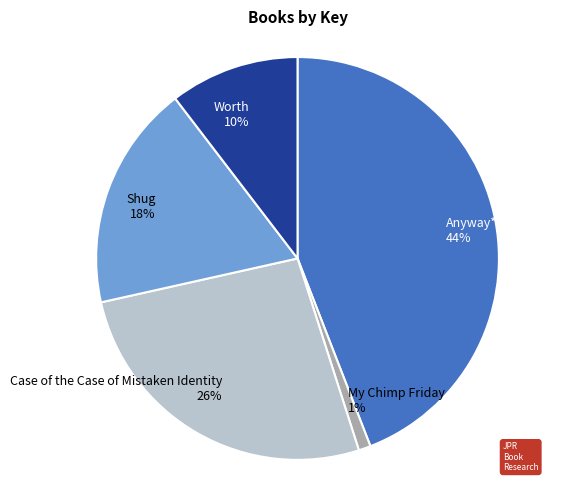

To the nearest percent, what is the difference between the largest and smallest slice percentages?

43%